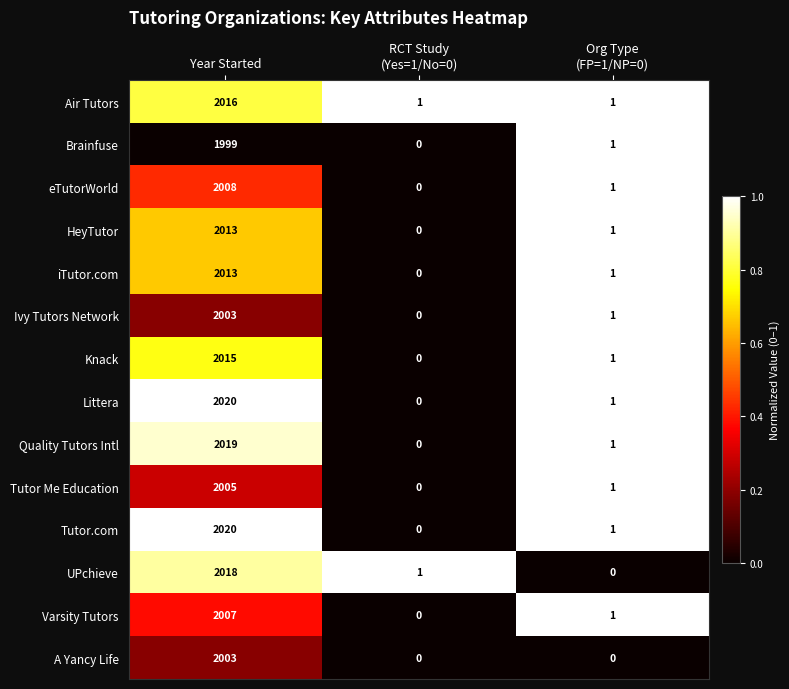

How many data points does each series have?

3